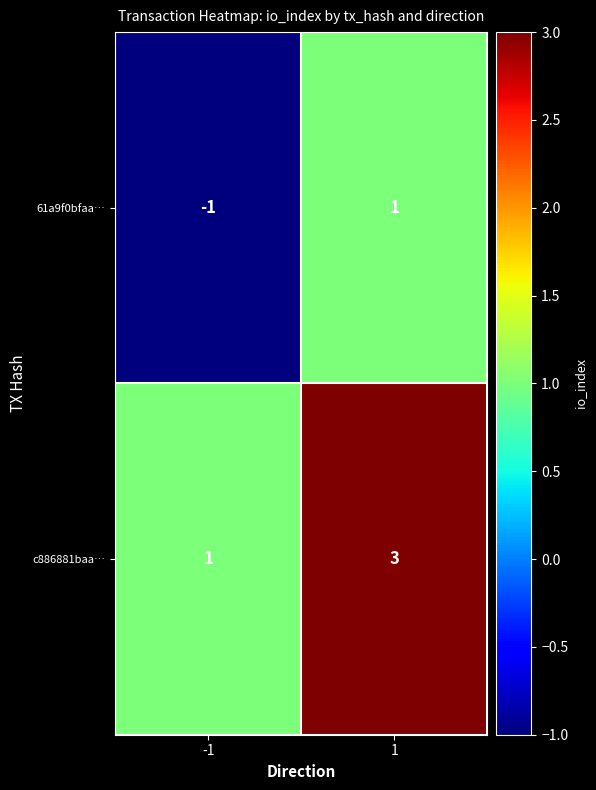

The 61a9f0bfaa… series shows 0 at -1. True or false?

False